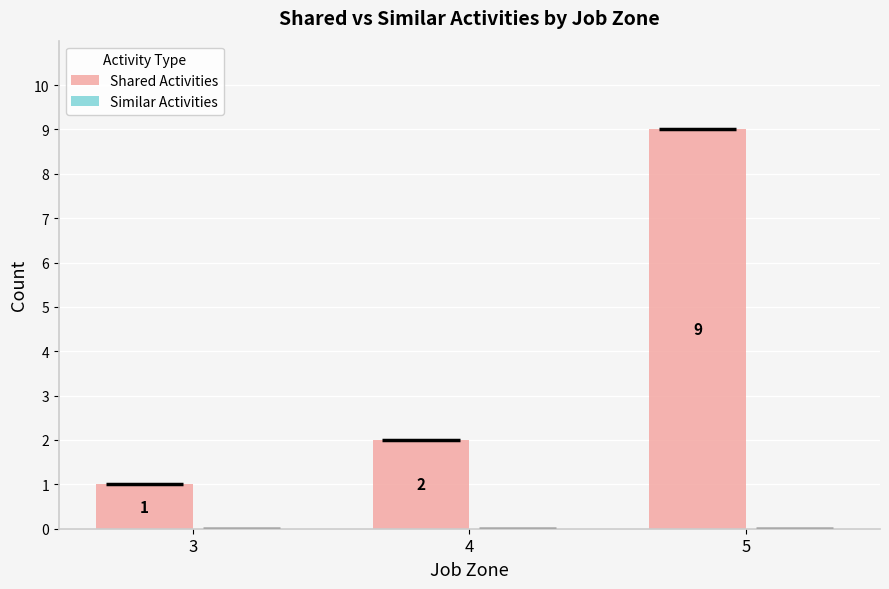

The value at 3 is 1. True or false?

True